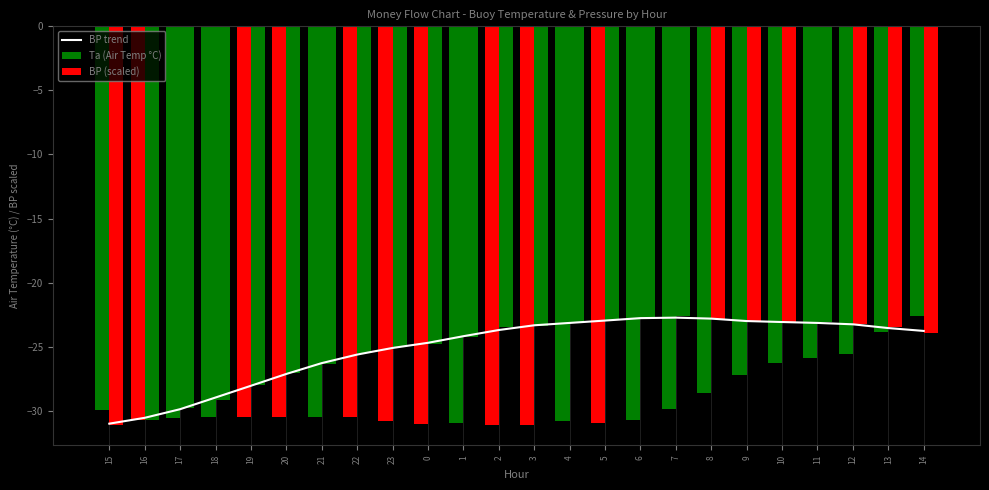

What value does the BP trend series have at 16?

-30.5